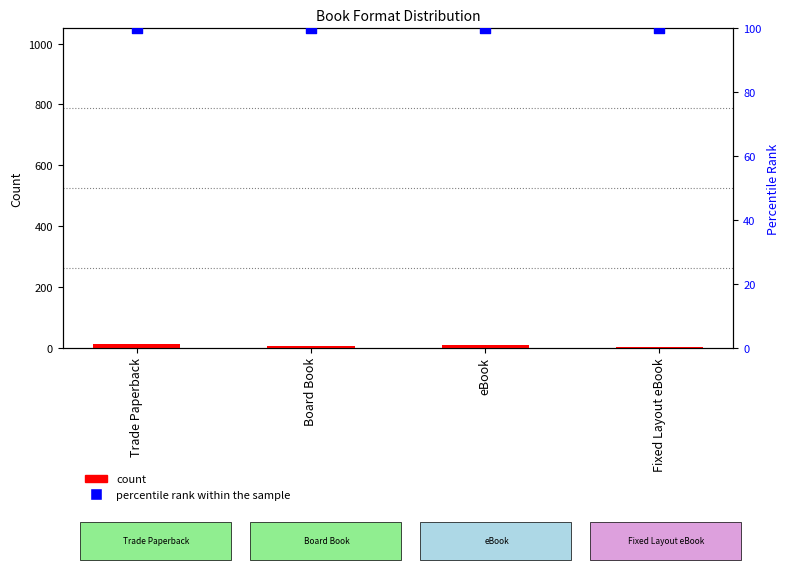

What is the total value across all series at eBook?

108